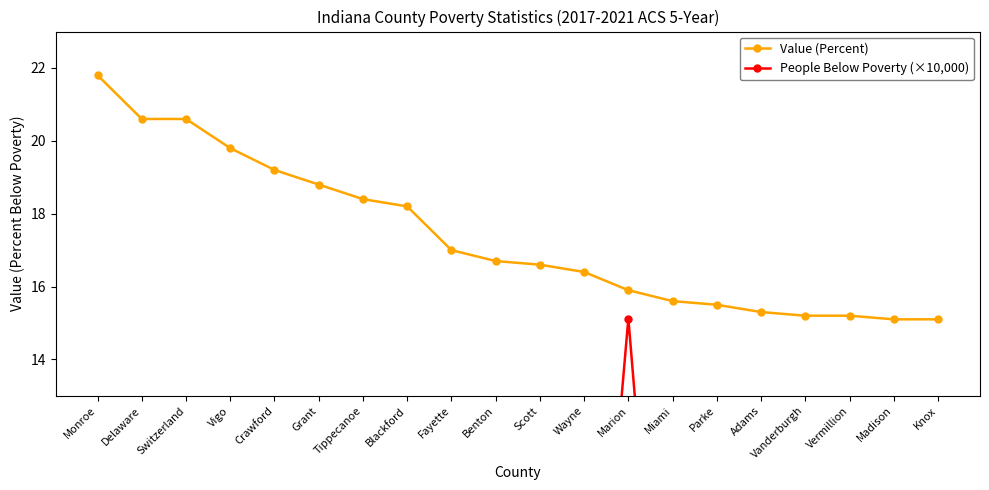

What is the difference between the maximum and minimum values in the Value (Percent) series?

6.7